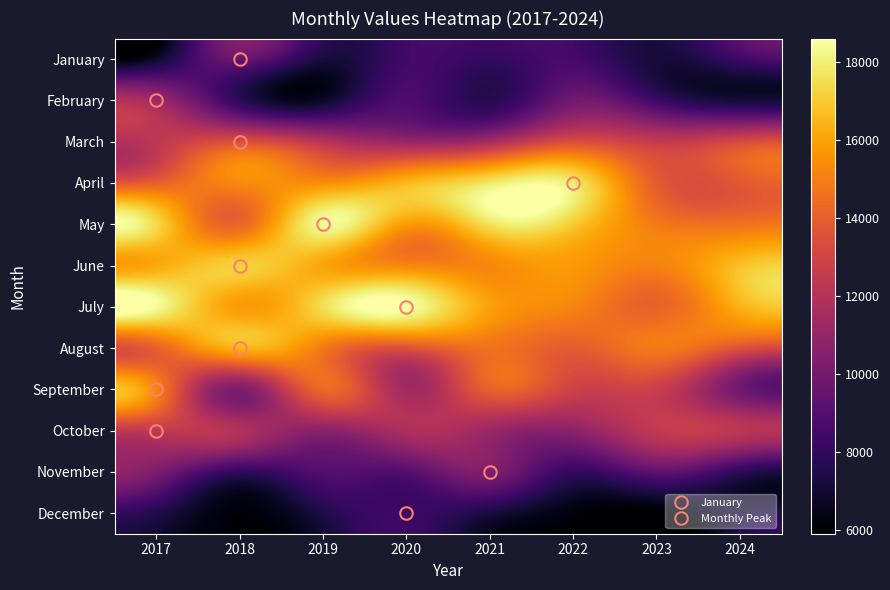

What is the difference between the highest and lowest values at 2022?

11653.0